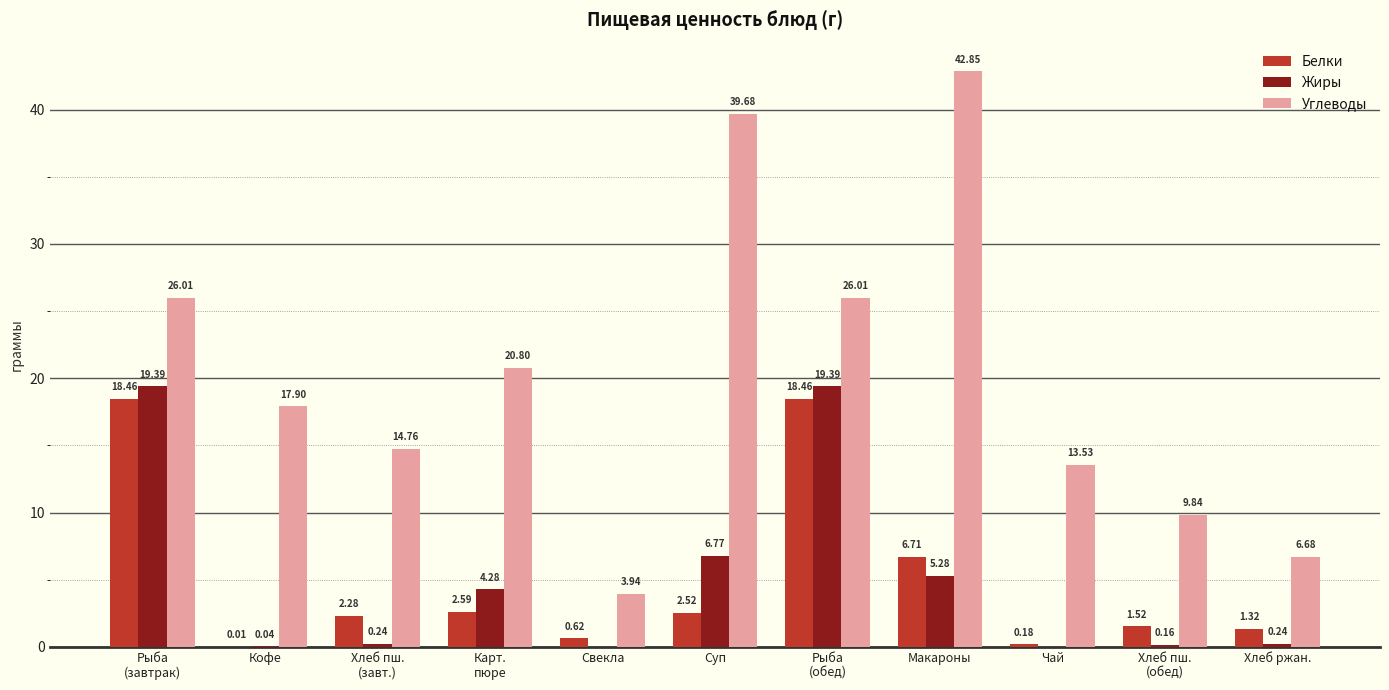

What is the sum of the Углеводы values at Хлеб ржан. and Кофе?

24.6